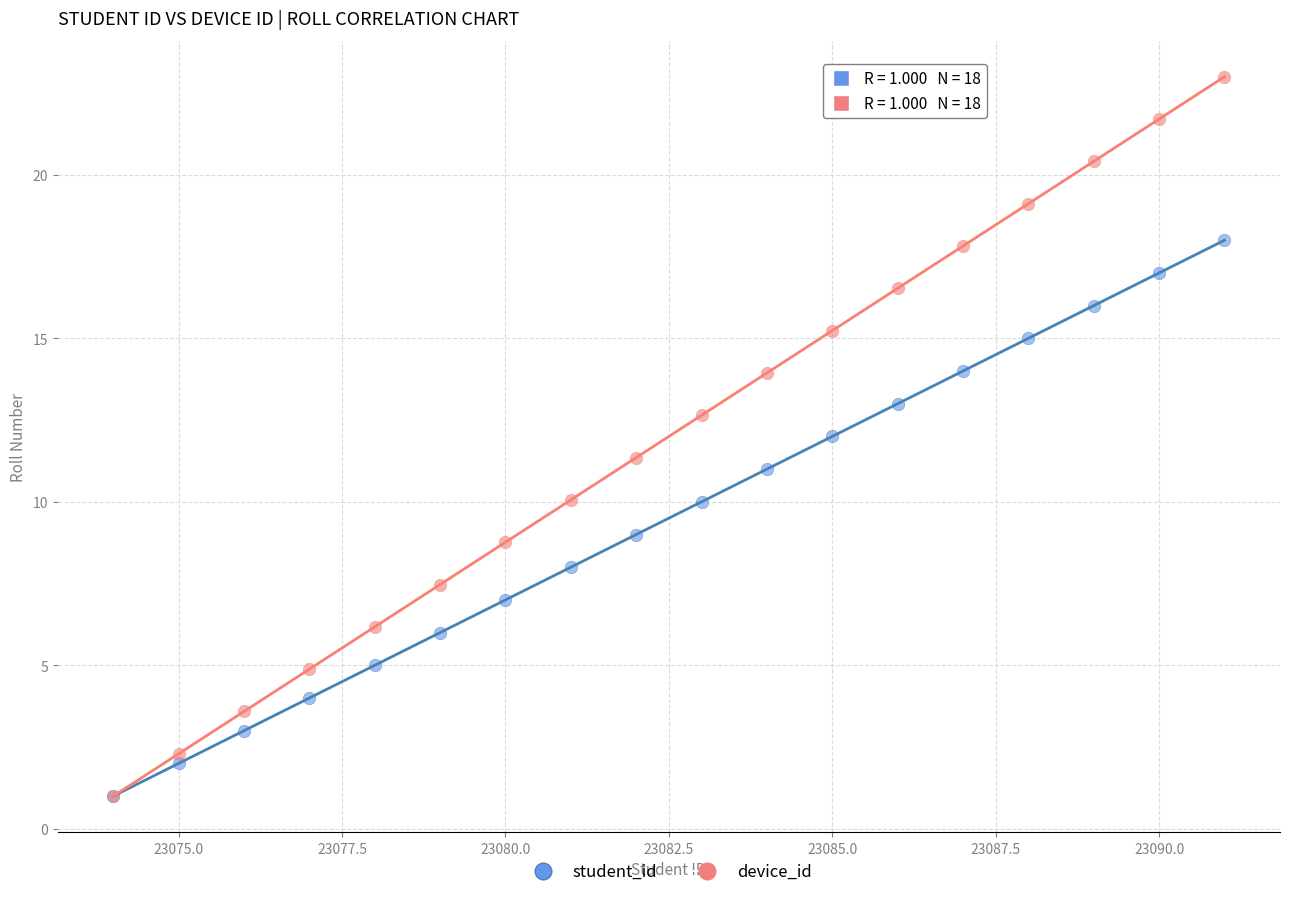

What are all the series names shown in the legend?

student_id, device_id